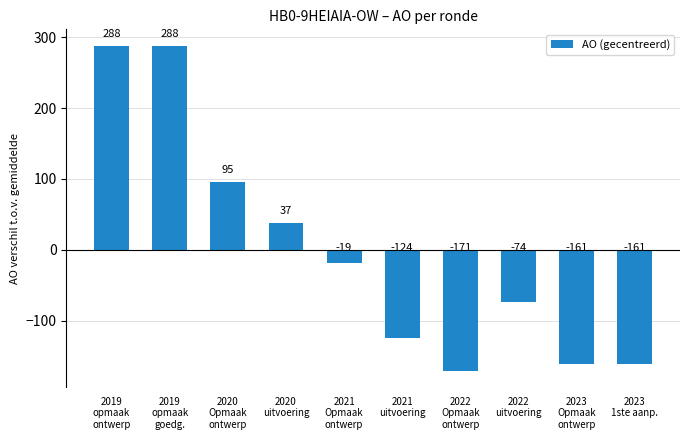

How many data points are above -18?

4